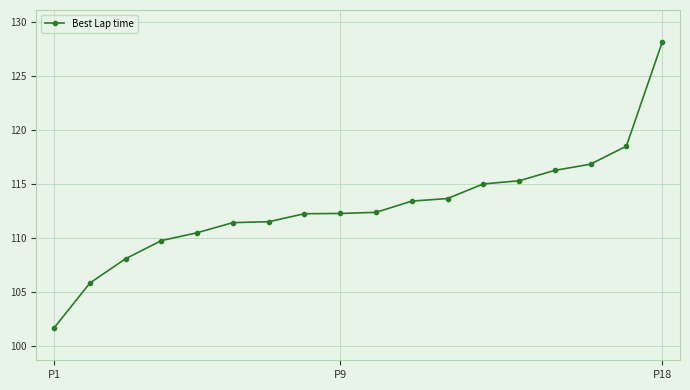

What is the difference between the maximum and minimum values?

26.4